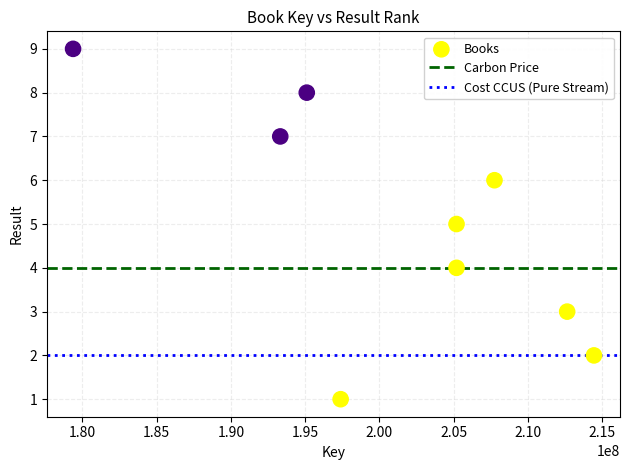

What is the range of X values (max minus min)?

35064956